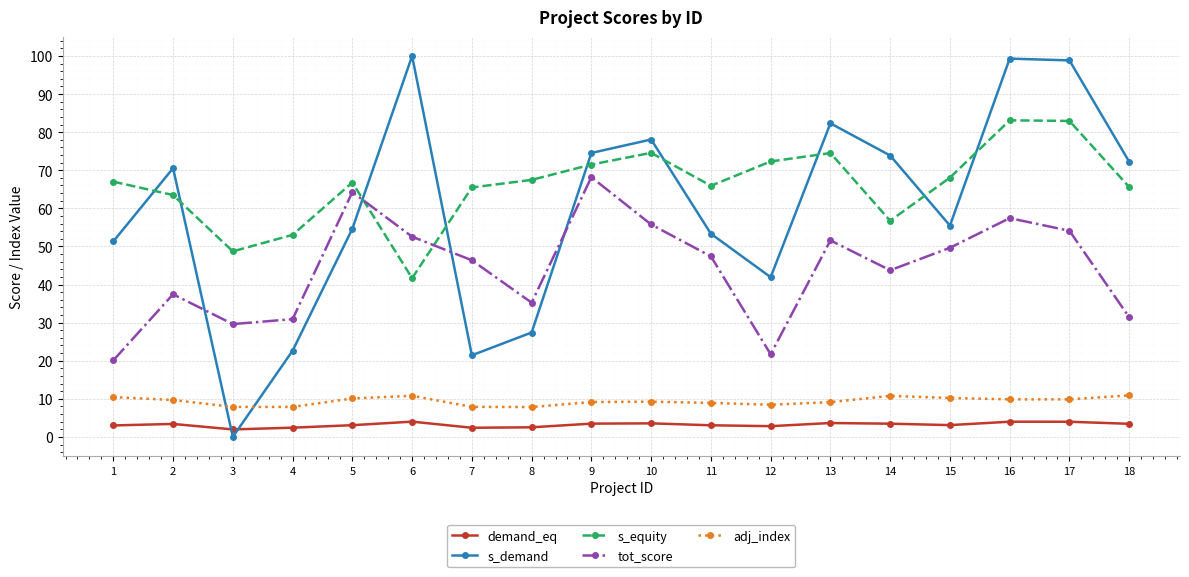

At which label is tot_score closest to 44?

14